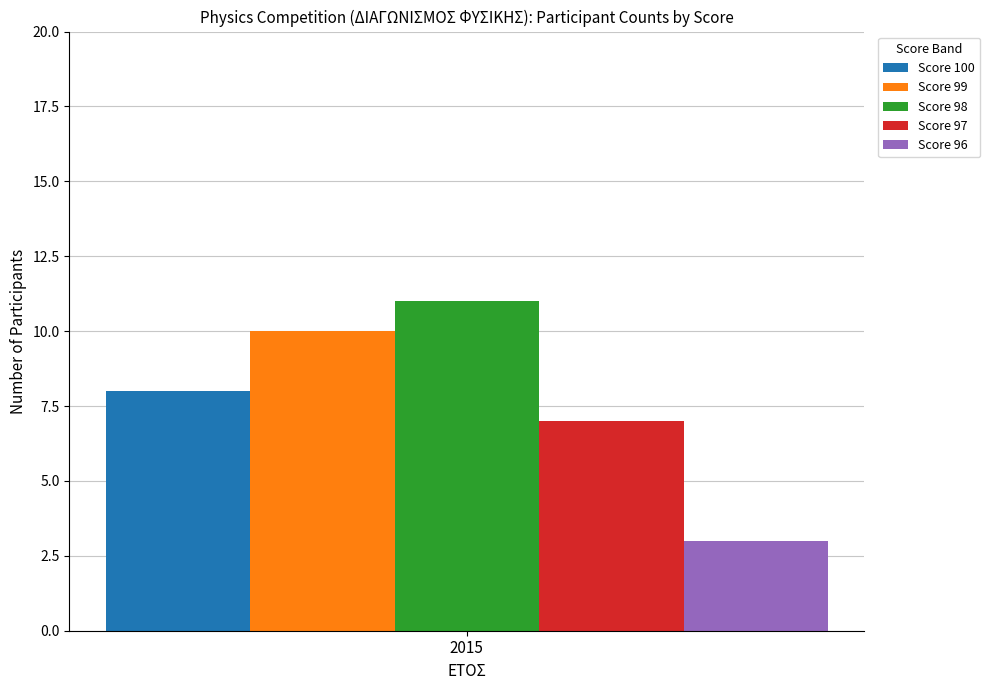

What is the approximate value of Score 97 at 2015?

7